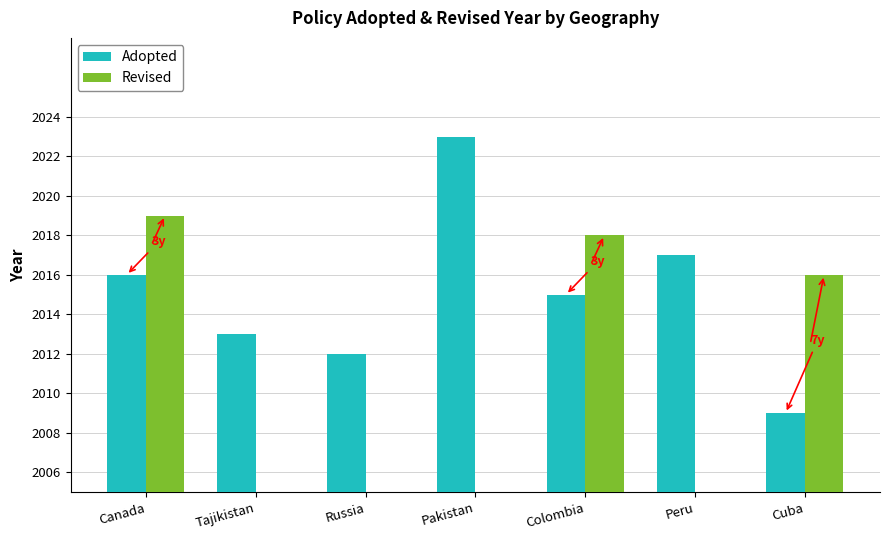

Does the chart contain stacked bars?

No